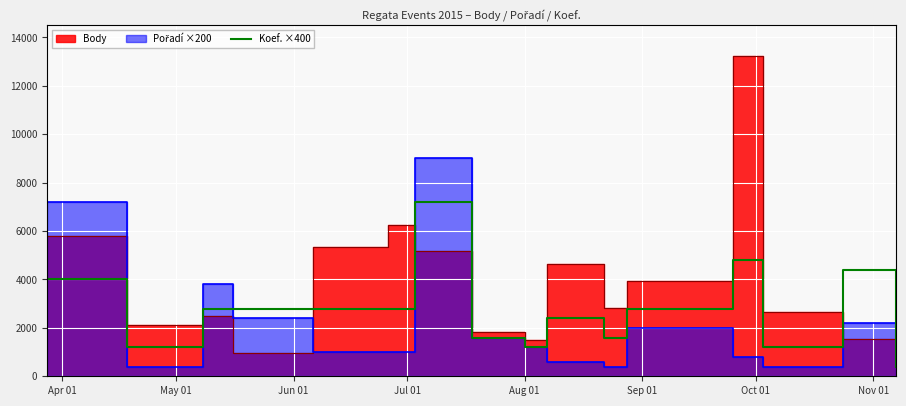

Which label corresponds to the largest value in the chart?

Oct 01